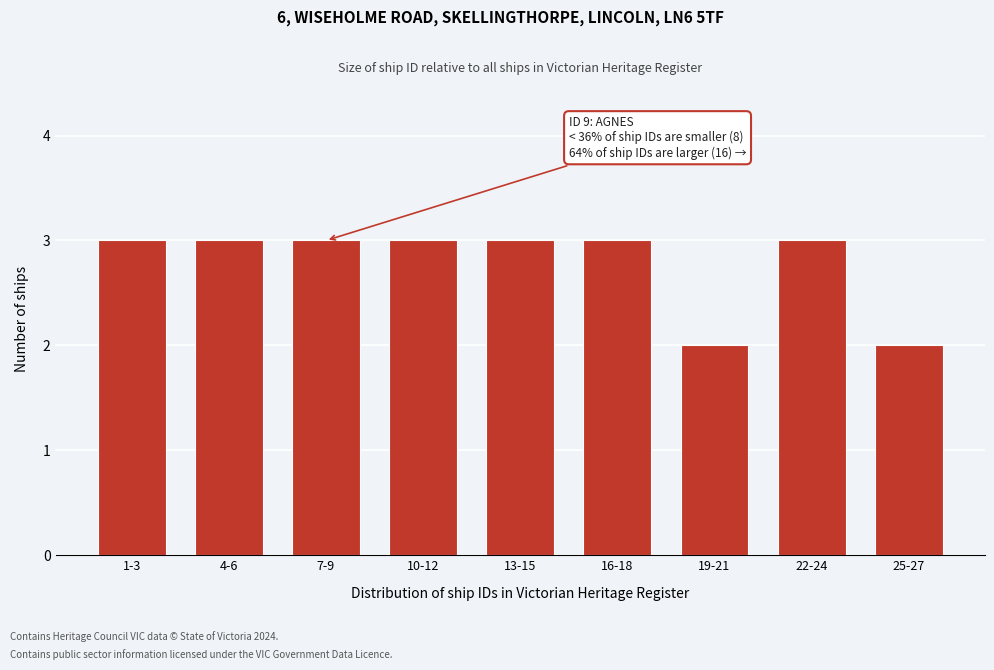

Reading left to right, list all the values displayed in this chart.

1-3=3	4-6=3	7-9=3	10-12=3	13-15=3	16-18=3	19-21=2	22-24=3	25-27=2